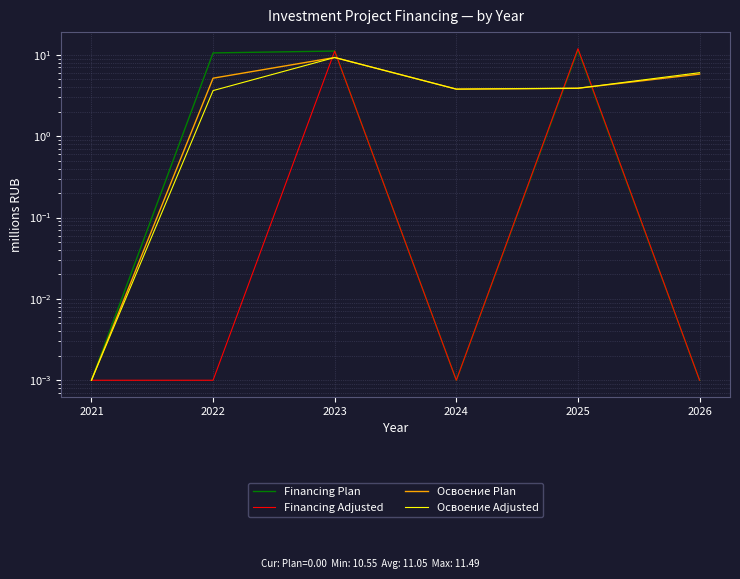

What is the difference between the highest and lowest values at 2024?

3.8